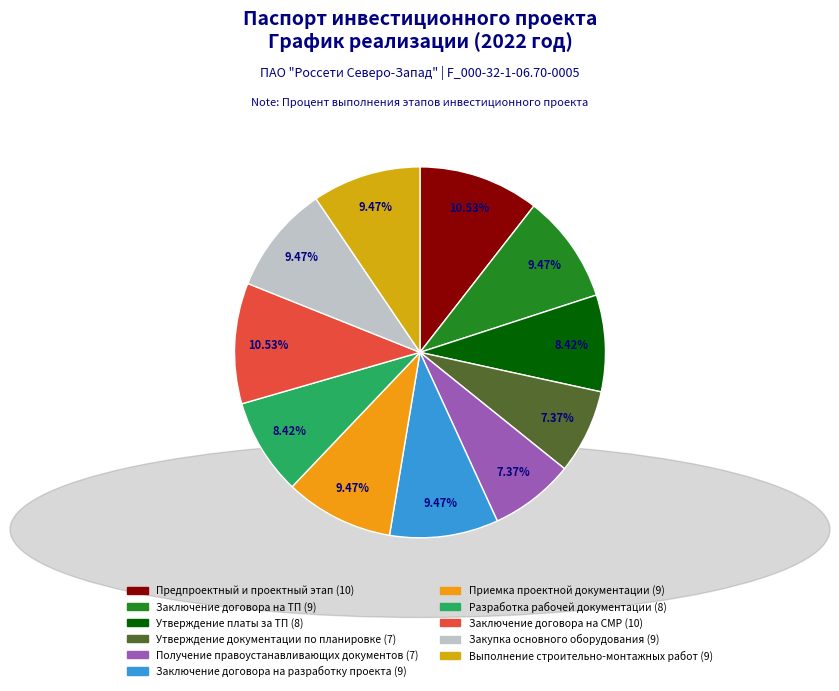

Is there a majority slice in this chart?

No